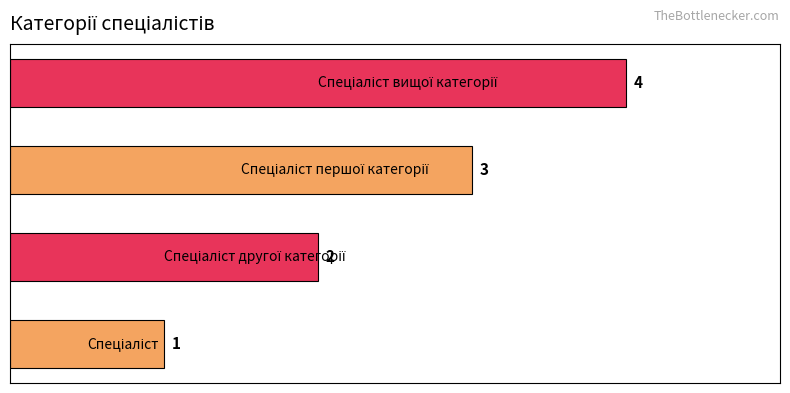

What is the difference between the maximum and minimum values?

3